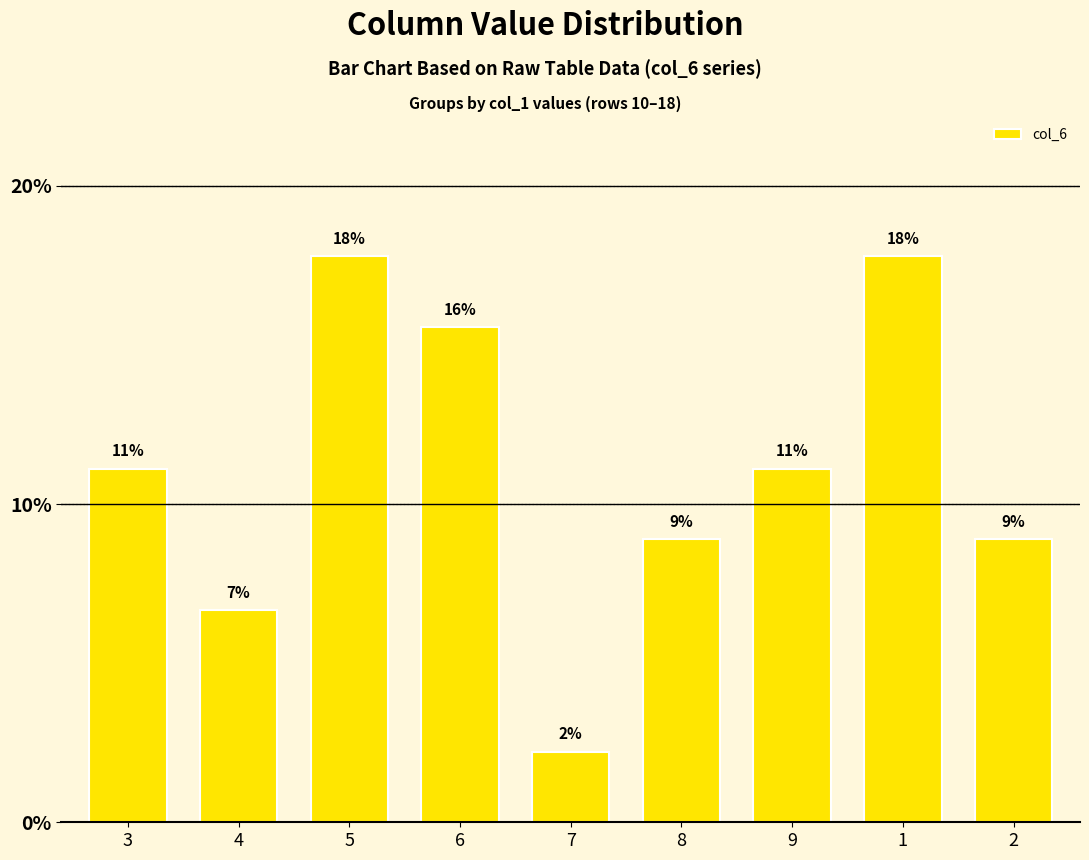

What is the smallest value displayed?

2.2